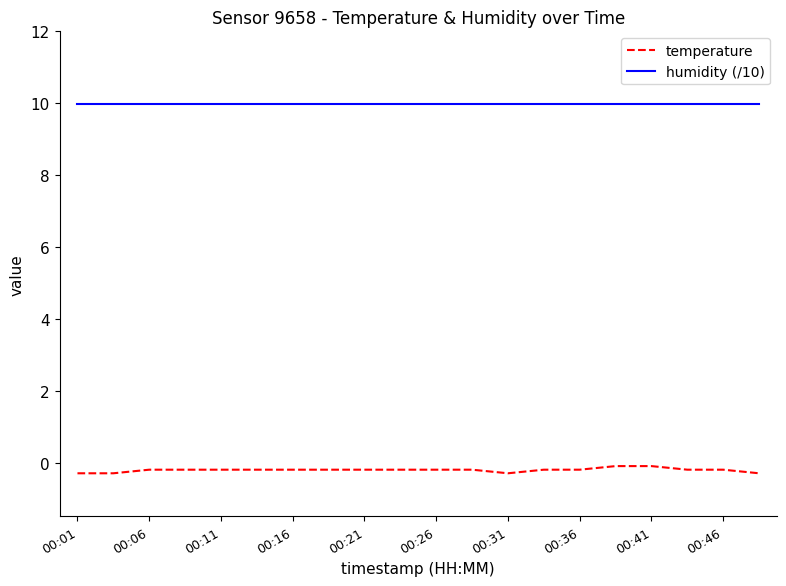

List the series in order of their peak value, lowest first.

temperature, humidity (/10)